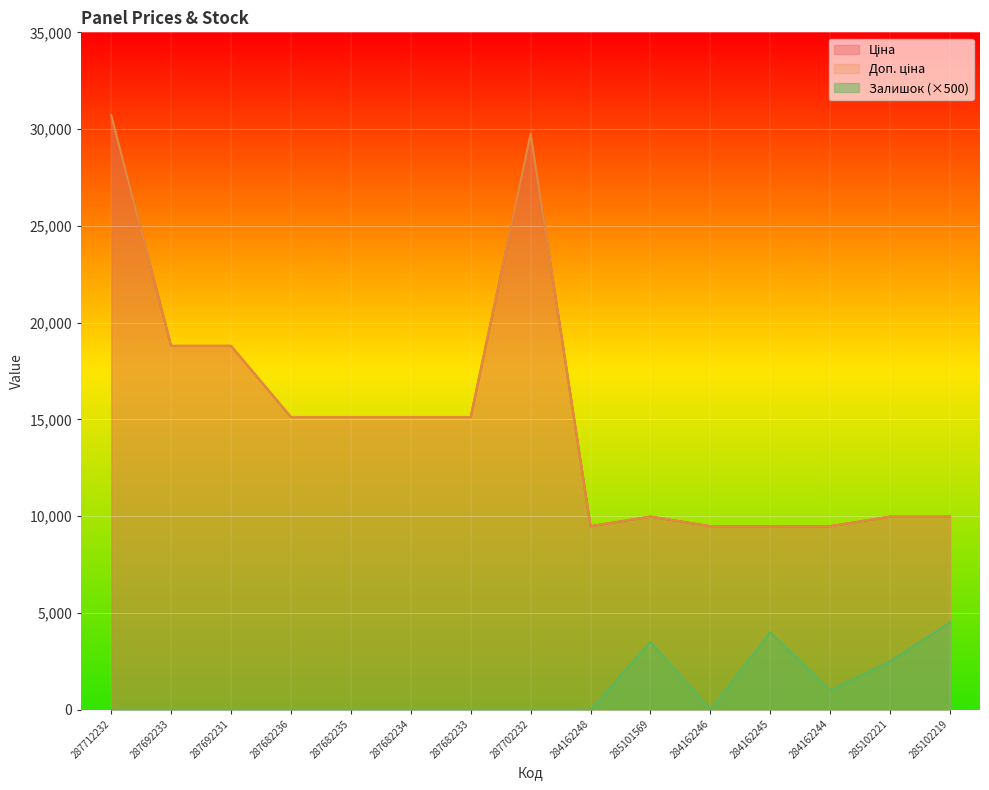

True or false: Ціна and Залишок cross at least once.

False